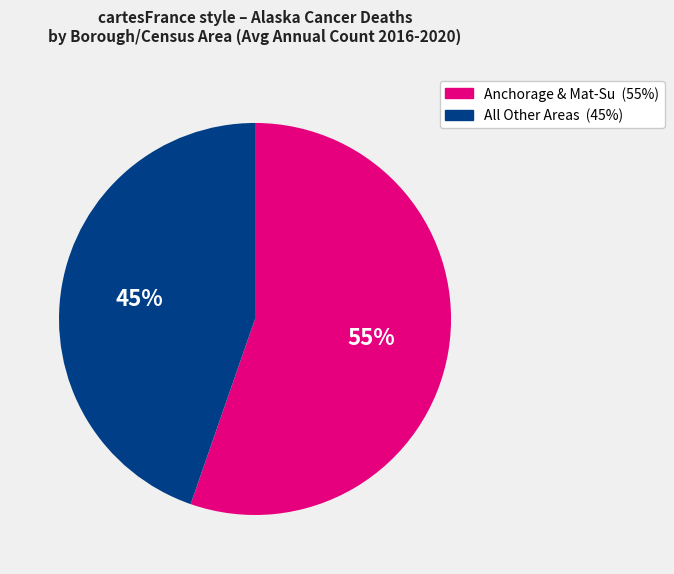

To the nearest percent, what is the average slice percentage?

50%